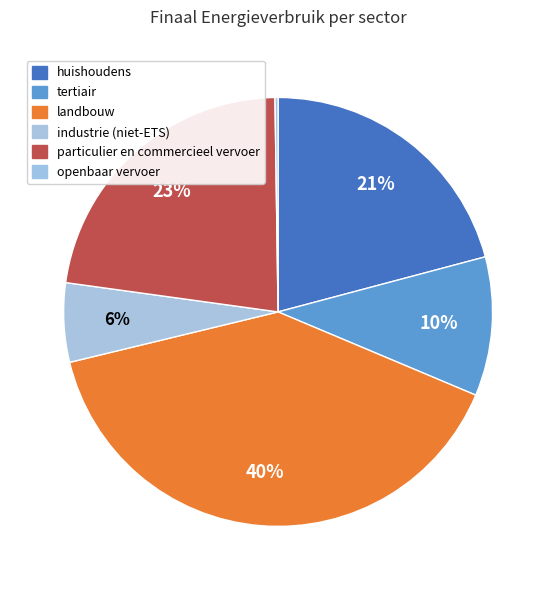

The industrie (niet-ETS) slice represents 6% of the pie. True or false?

True